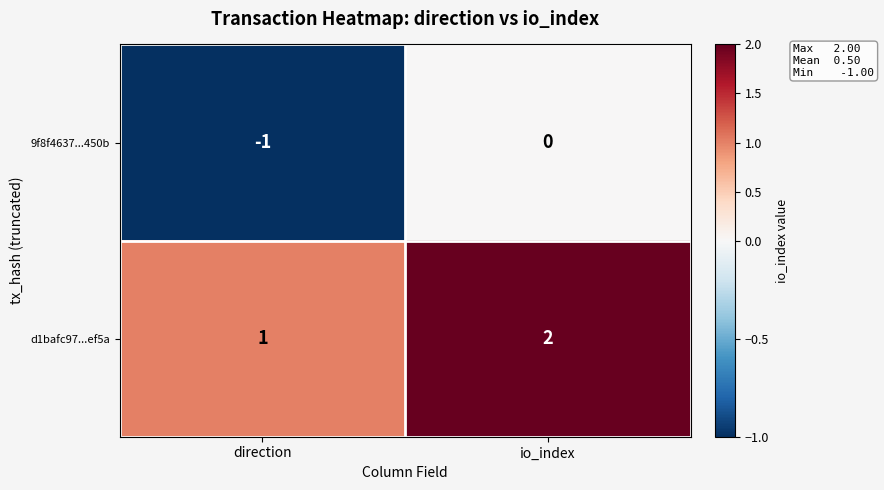

List the series in order of their peak value, lowest first.

9f8f4637...450b, d1bafc97...ef5a